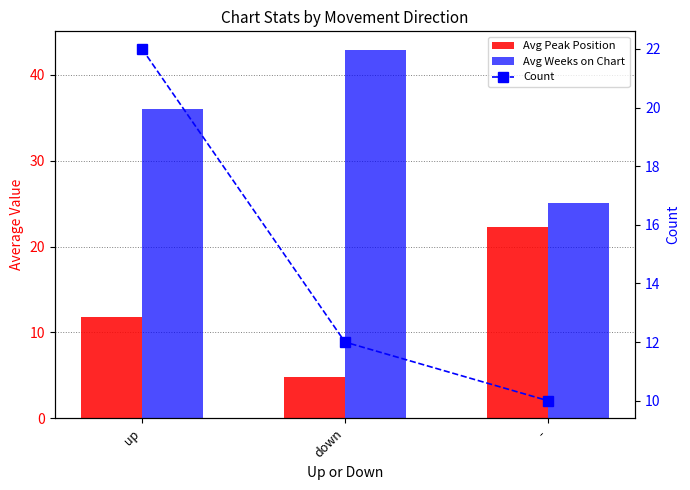

Is the value of Count at - greater than the value of Avg Weeks on Chart at down?

No